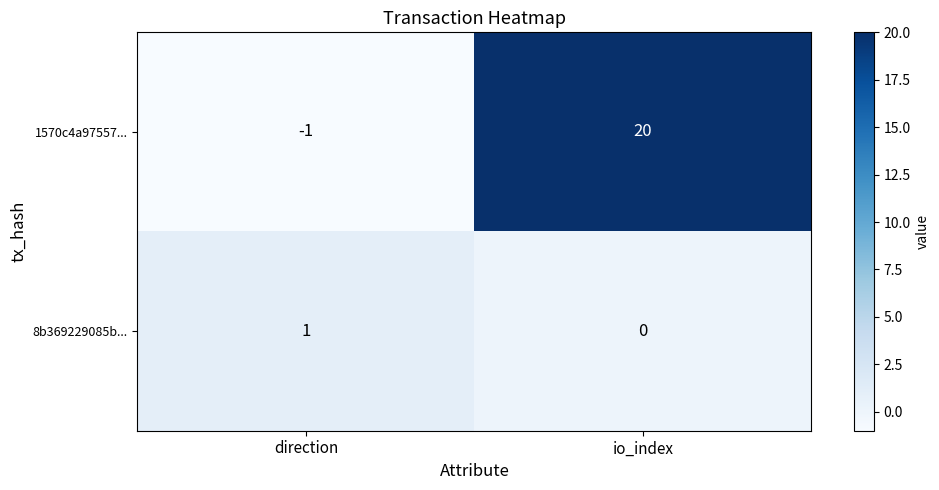

What is the spread (max minus min) of values at io_index?

20